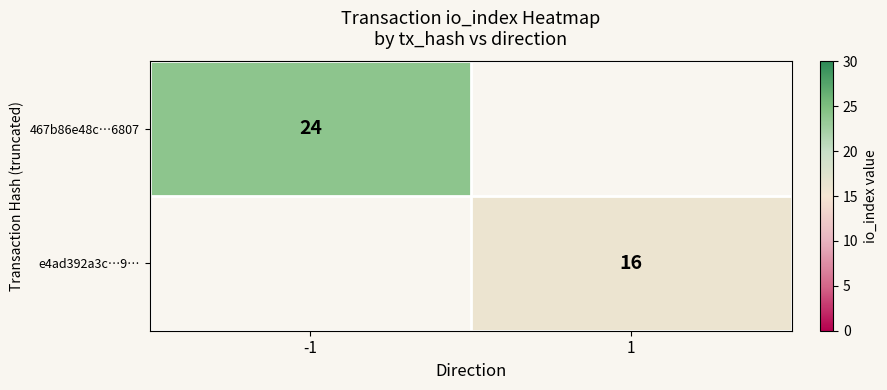

The value of e4ad392a3c…9… at 1 is 16. True or false?

True